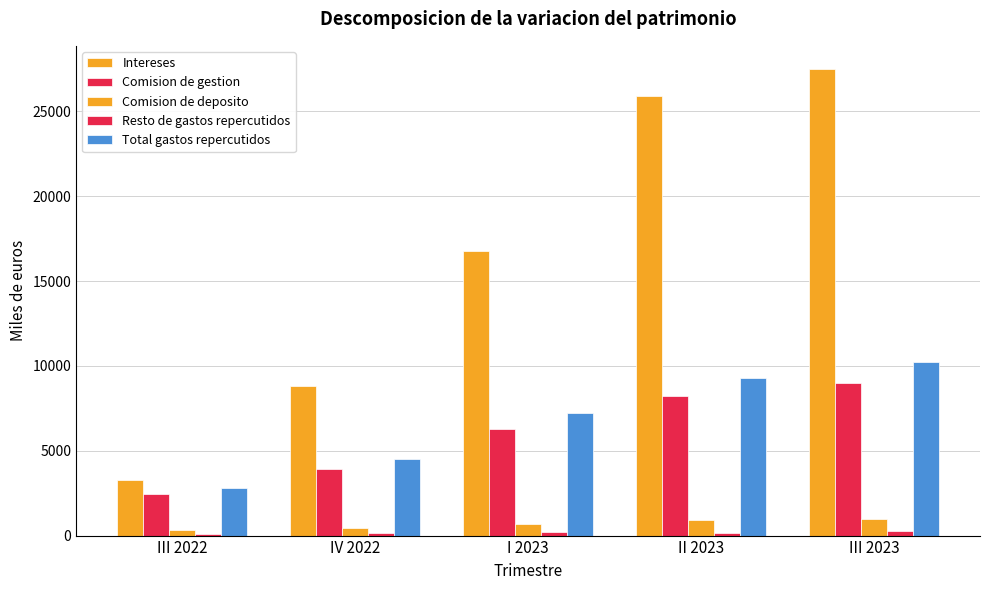

What is the value of the Comision de gestion bar at the 1st from the left?

2428